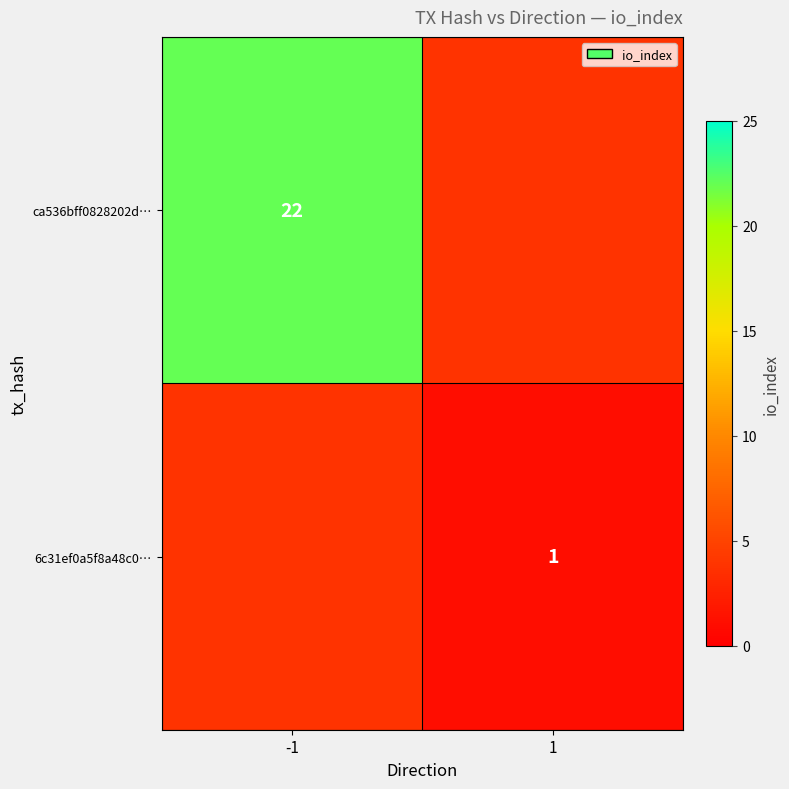

What is the maximum value shown in the chart?

22